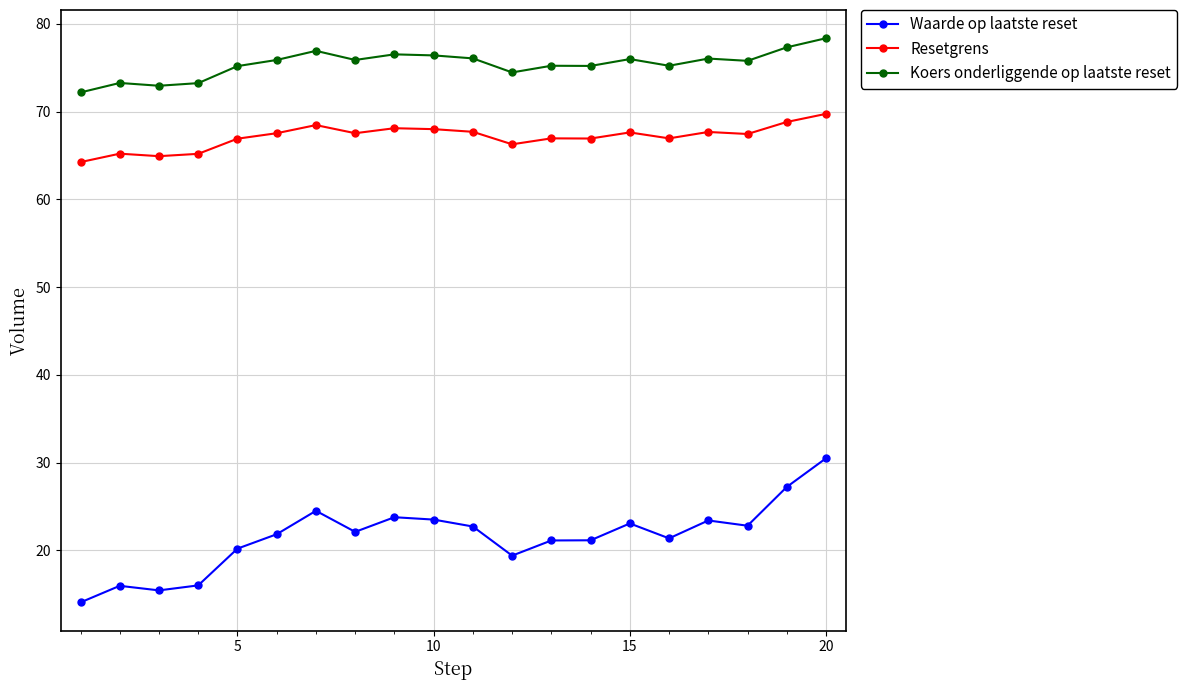

What is the value of the Waarde op laatste reset point at the 2nd from the left?

16.0